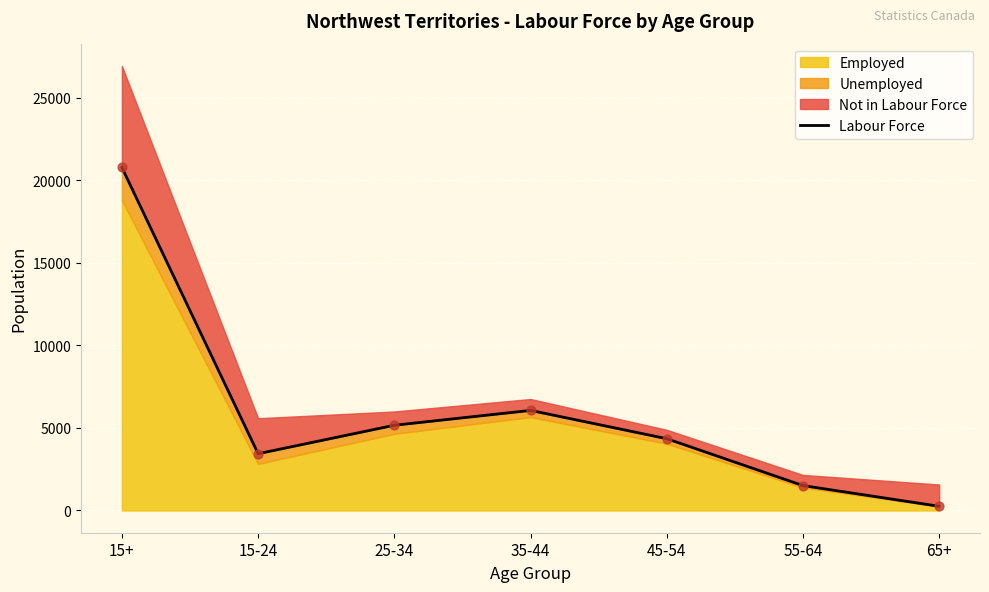

What is the change in value from 15+ to 25-34?

-15620